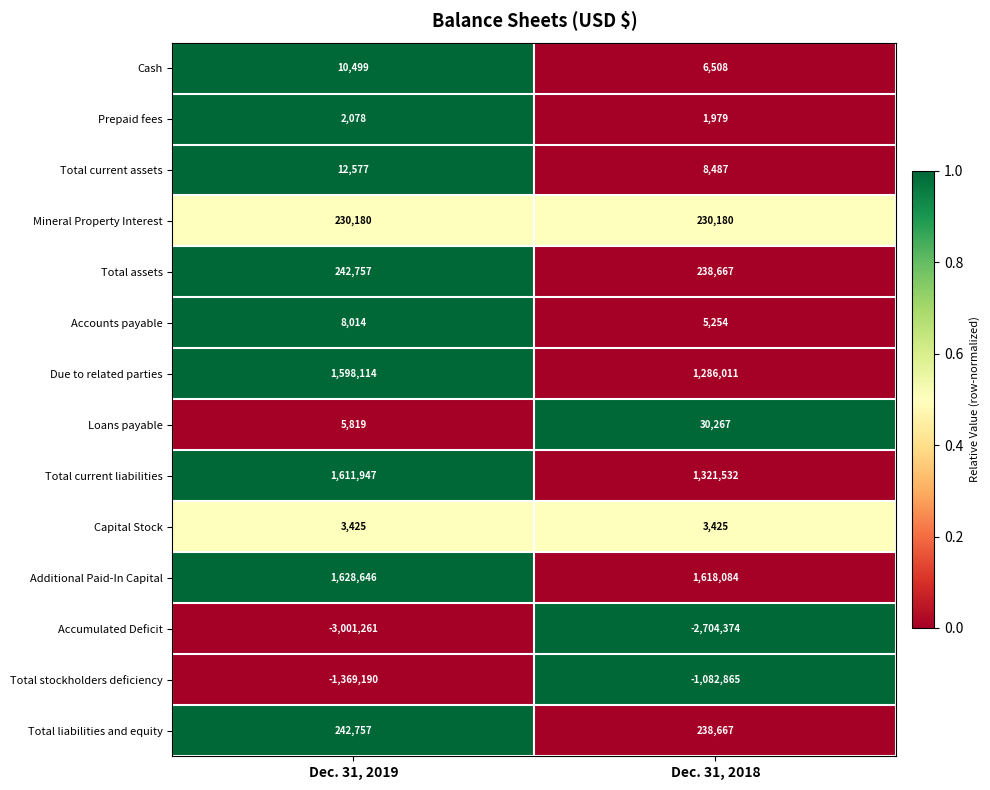

Is the value of Total liabilities and equity at Dec. 31, 2019 greater than the value of Cash at Dec. 31, 2018?

Yes